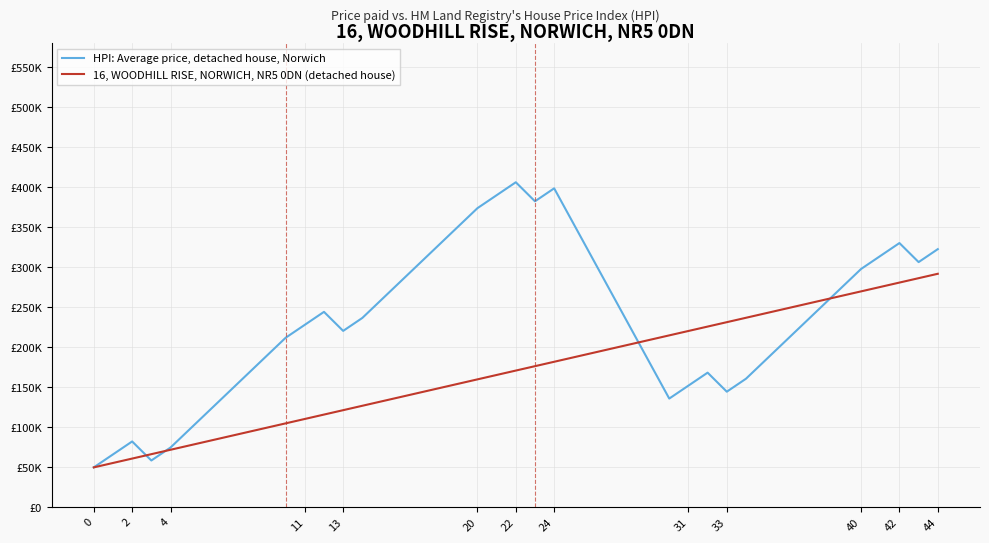

Does the chart have visible grid lines?

Yes